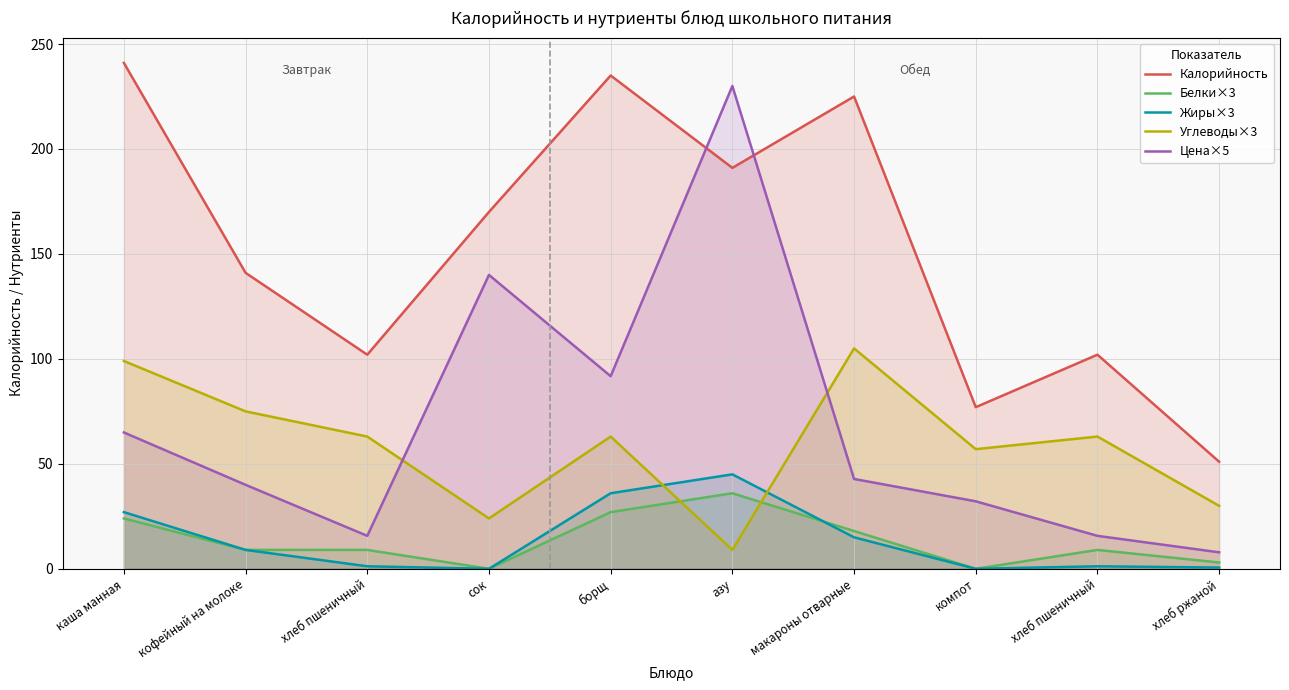

True or false: Цена×5 and Калорийность cross at least once.

True